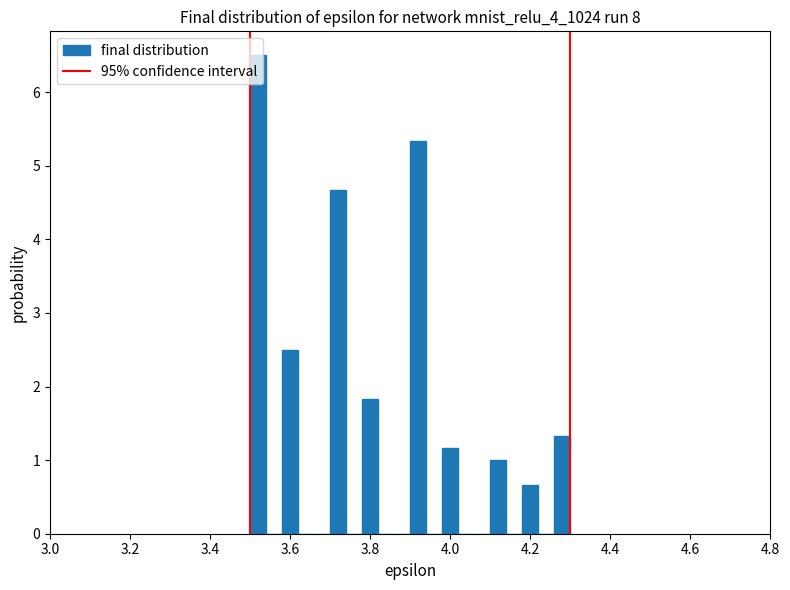

Read against the x-axis, roughly where is the centre of the tallest bar?

3.52